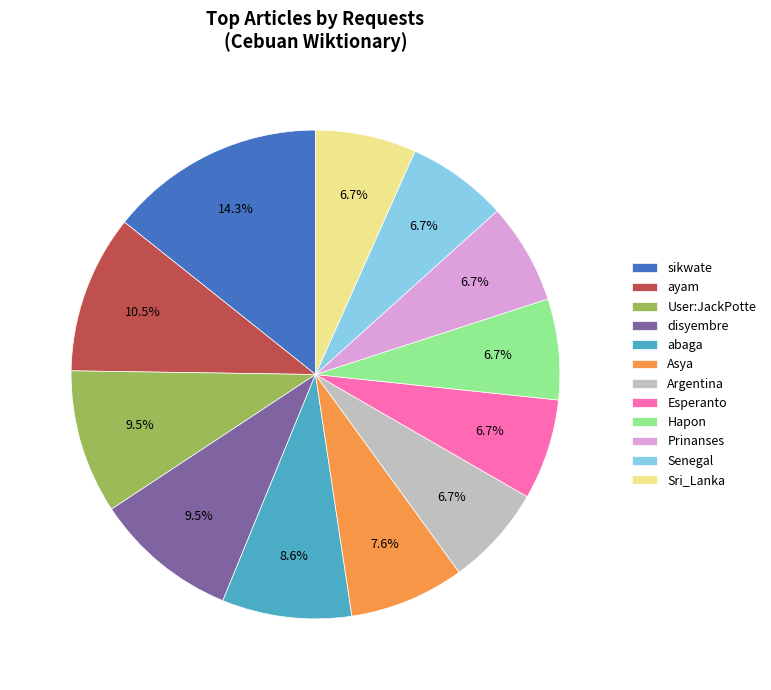

True or false: Esperanto accounts for 7% of the total.

True